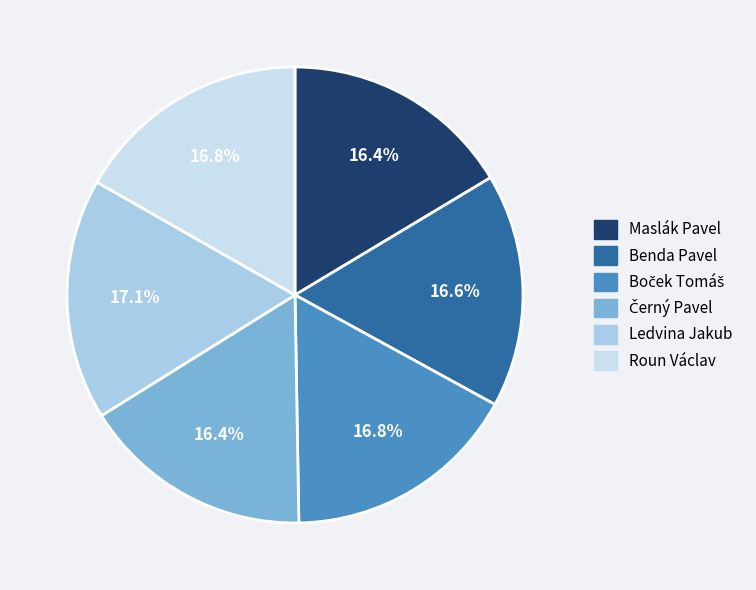

Is there any slice that represents more than half of the pie?

No